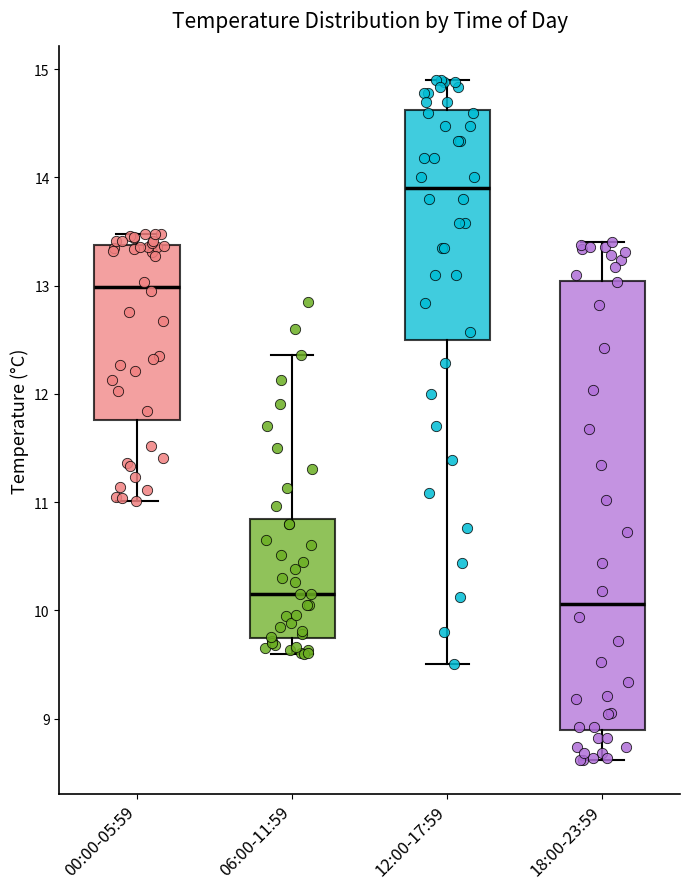

Where does the median line of the box for 00:00-05:59 sit on the y-axis? The values are not printed on the chart, so give them approximately, as read against the axis.

13.0